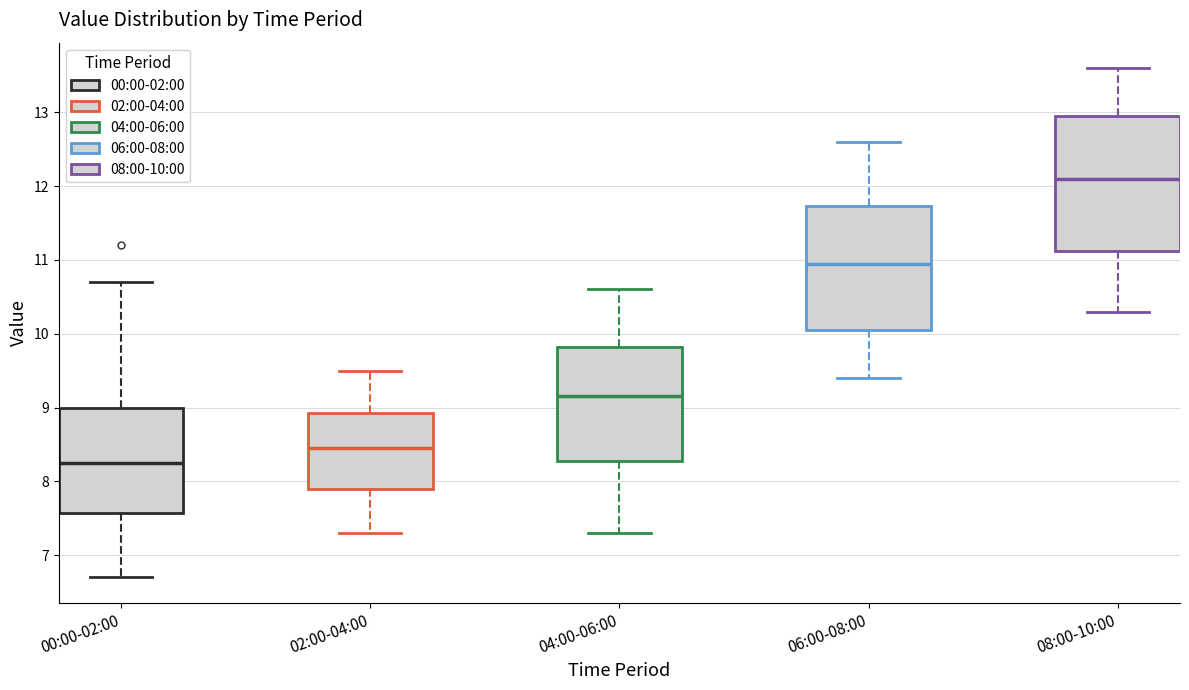

Which box's median line is the lowest?

00:00-02:00